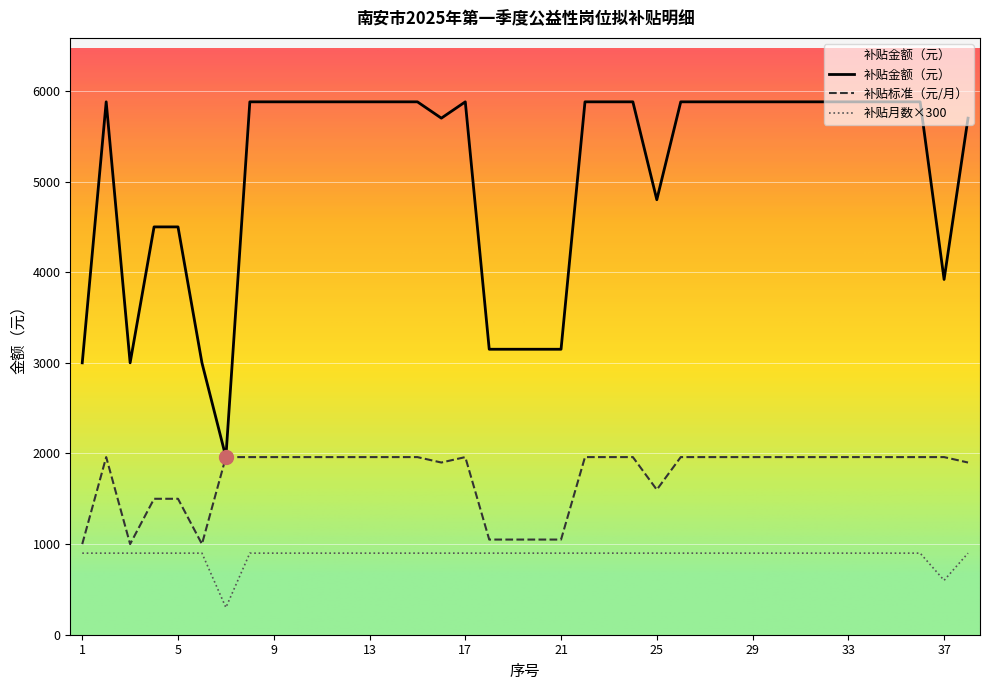

In 补贴月数, how many points are lower than both neighbors (excluding endpoints)?

2